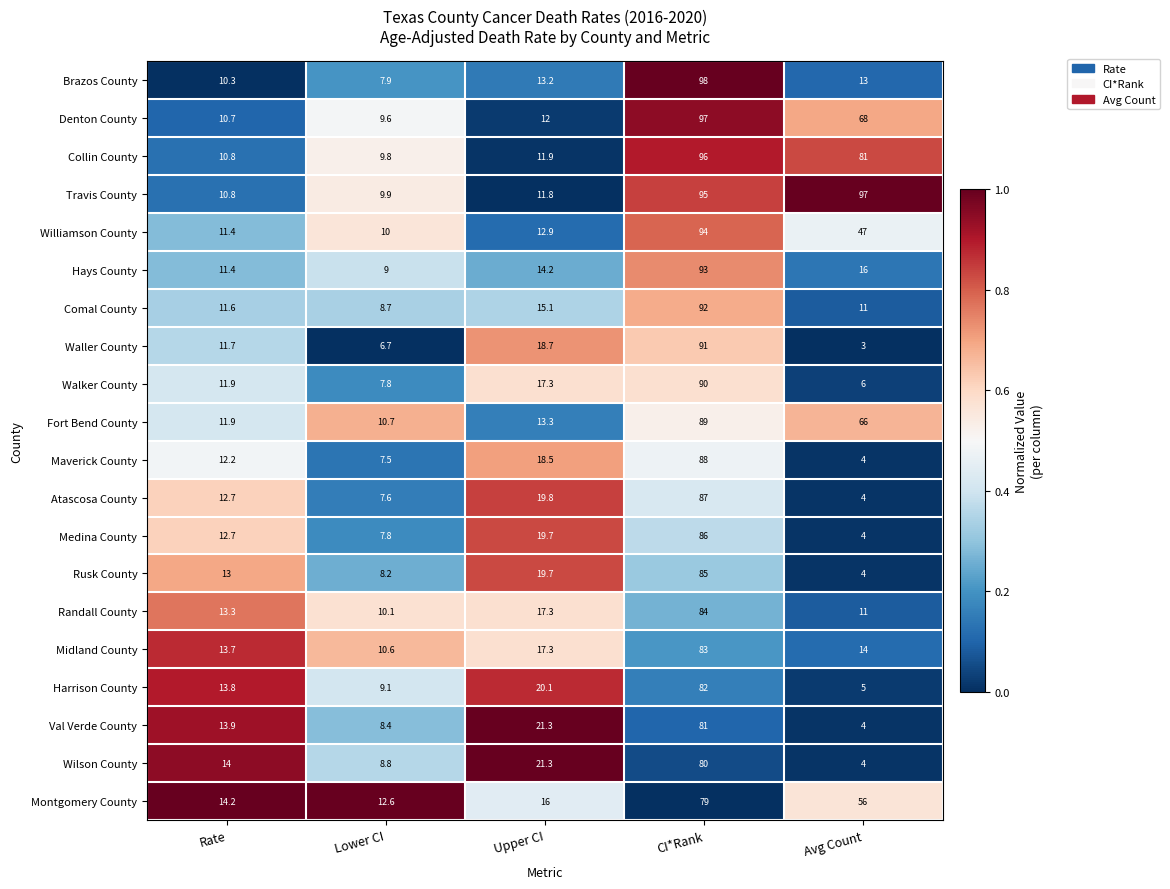

Which series has the widest spread of values?

Brazos County